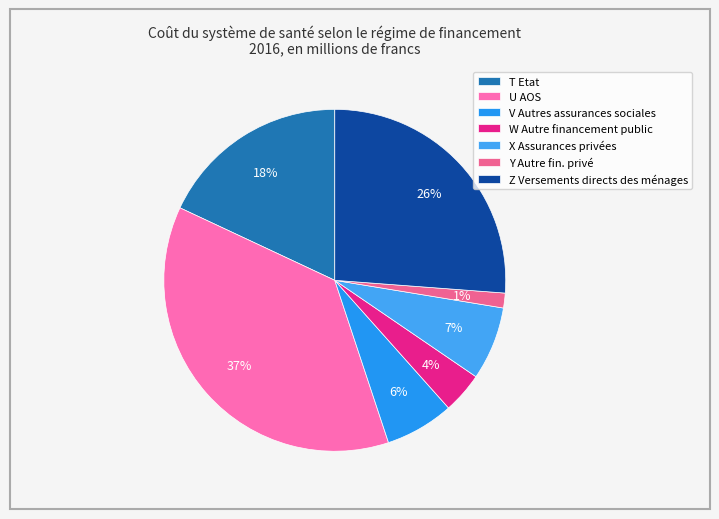

To the nearest percent, what portion does T Etat represent?

18%